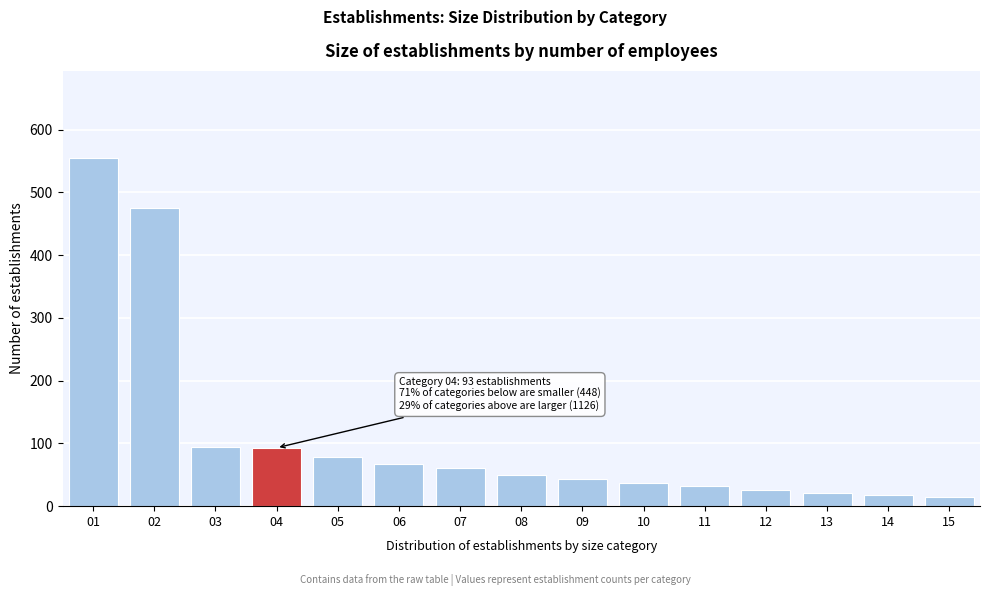

What is the maximum value shown in the chart?

555